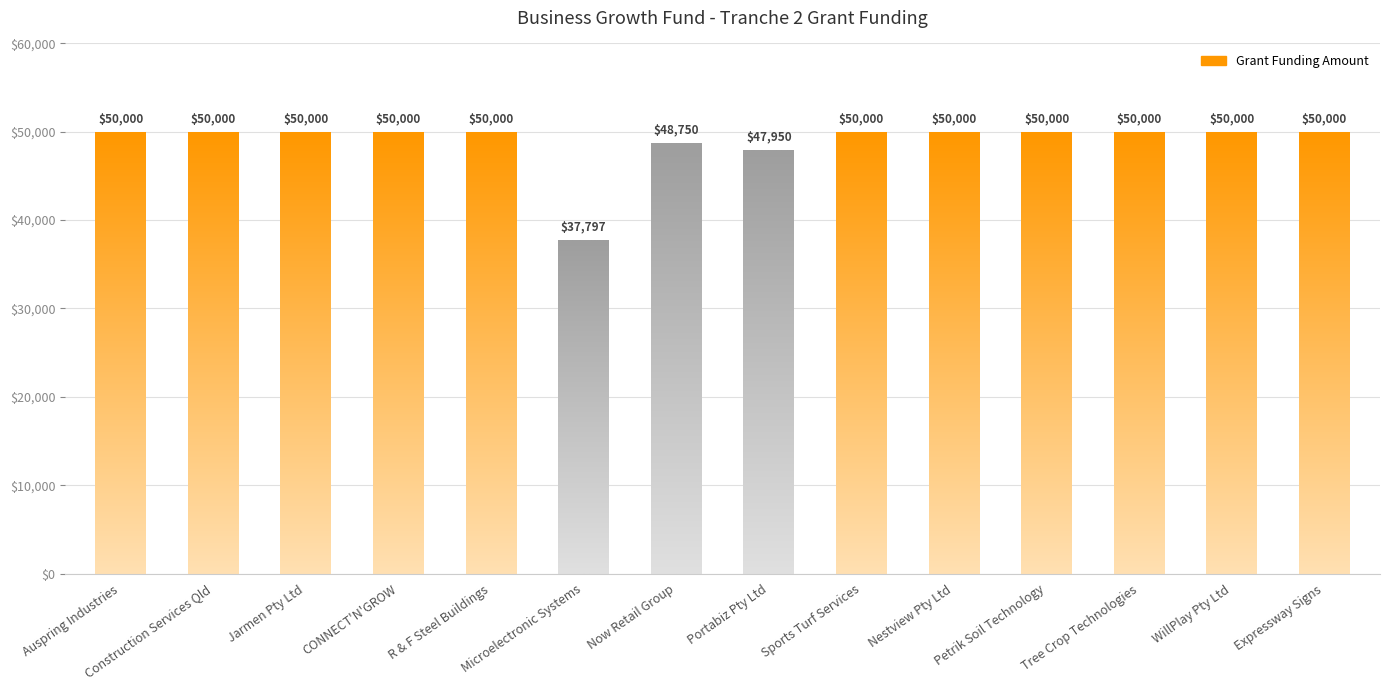

What is the difference between the second highest and minimum values?

12203